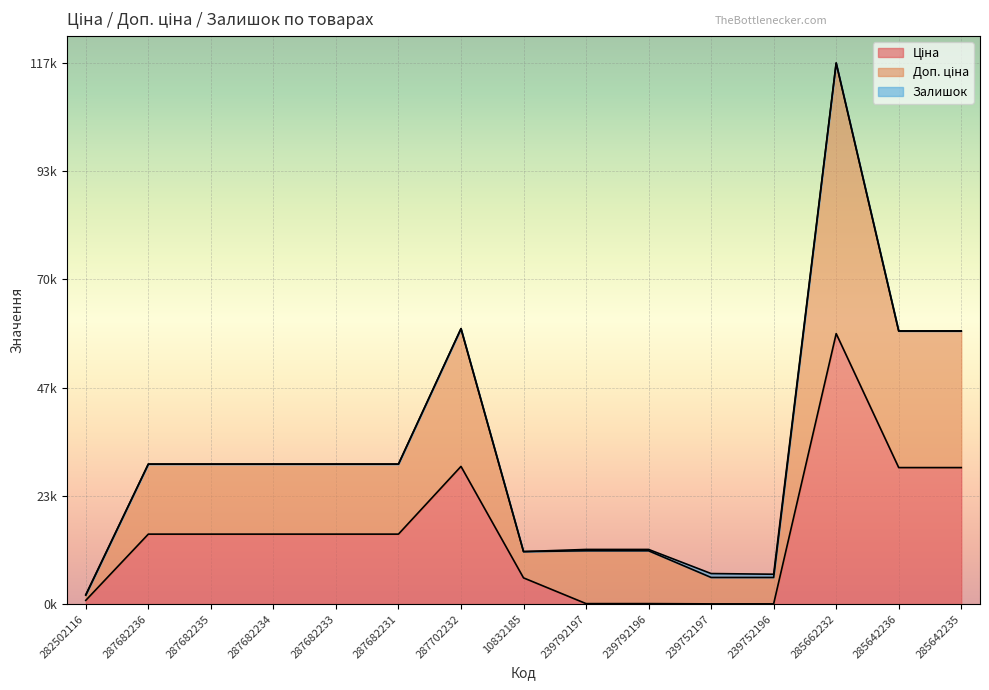

What is the label of the 15th point from the left?

285642235